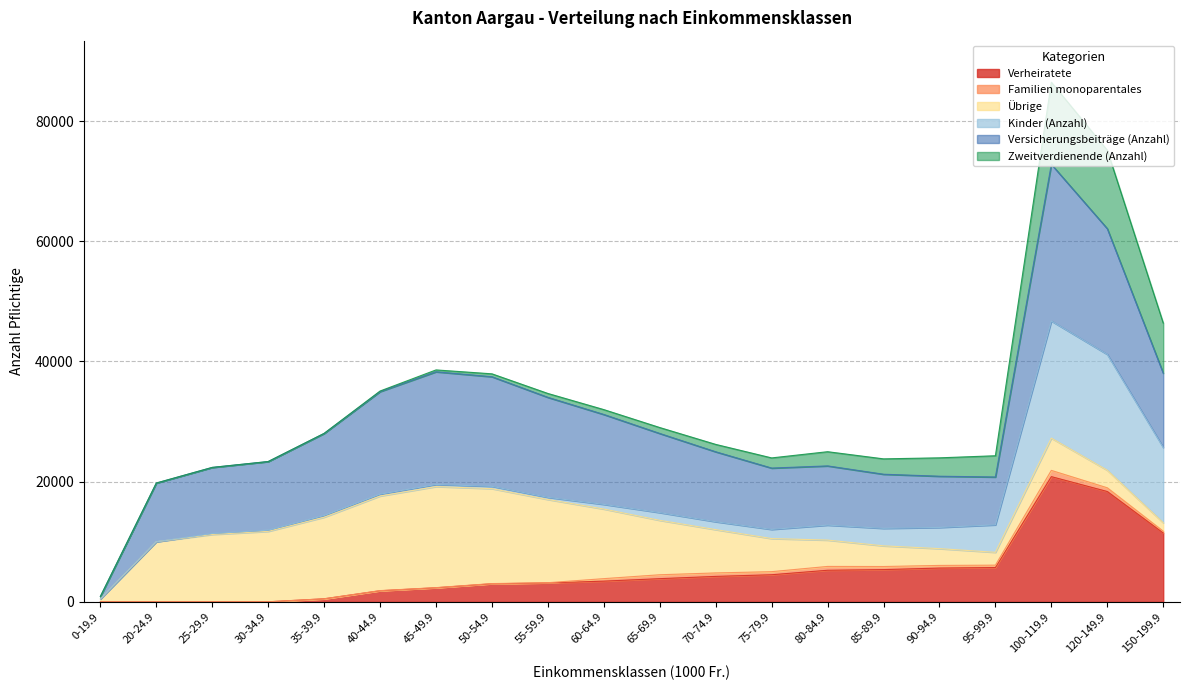

True or false: Verheiratete has a value of 11468 at 150-199.9.

True